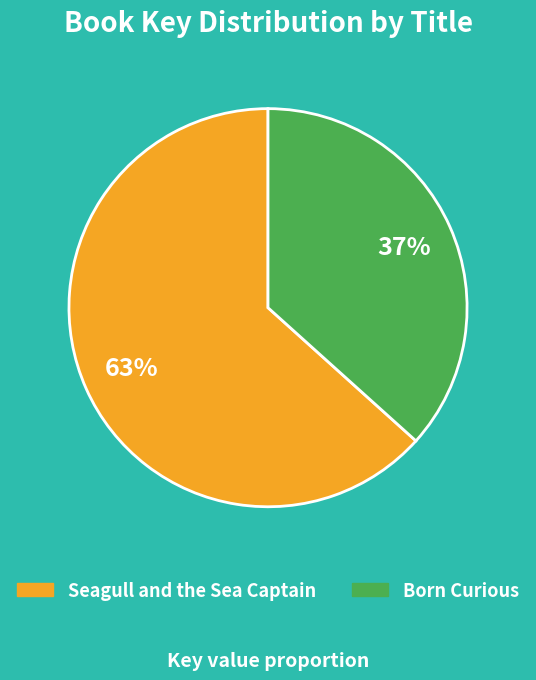

How many segments does this pie chart have?

2